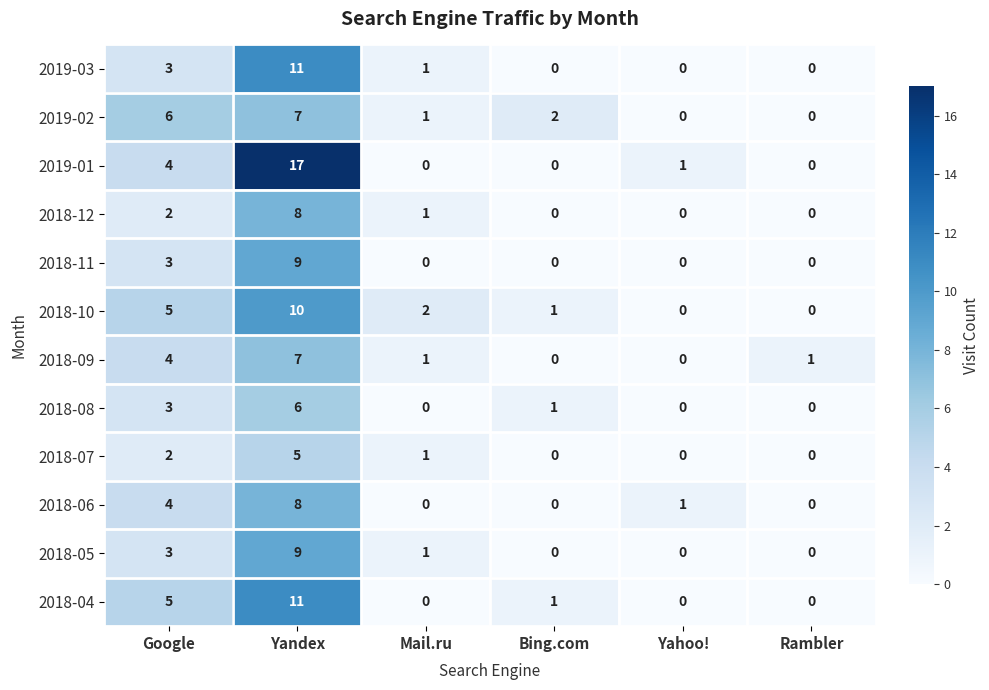

Which series changed the most between Google and Yandex?

2019-01